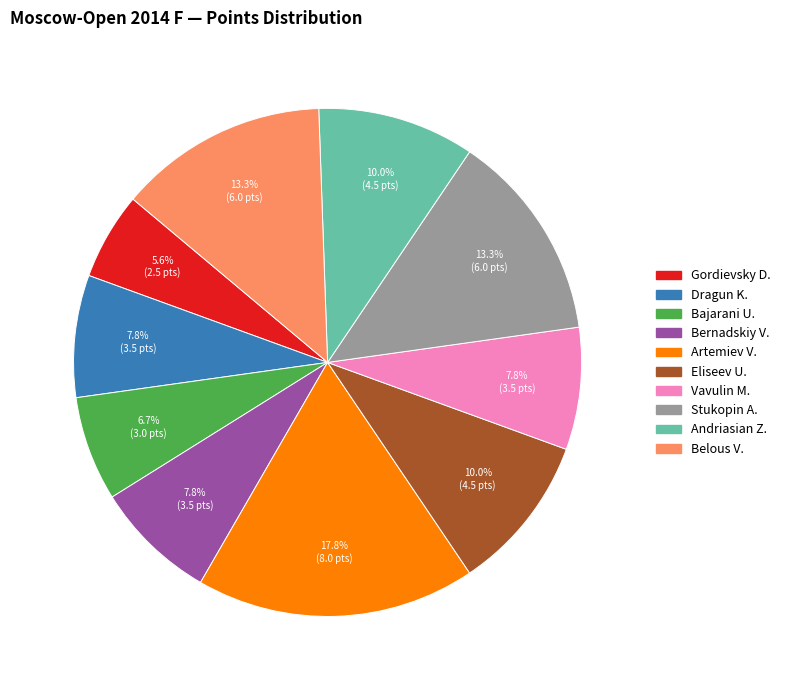

Does any single category account for the majority?

No